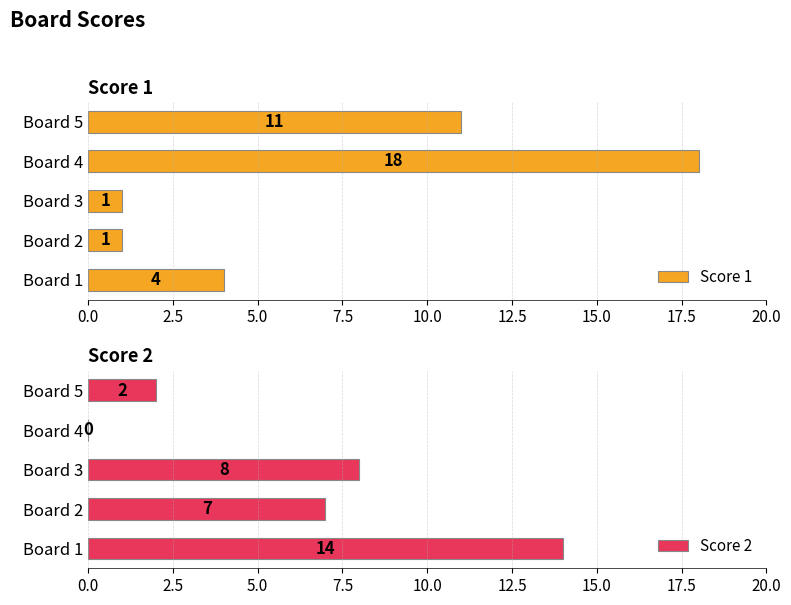

How many series are shown in this chart?

2